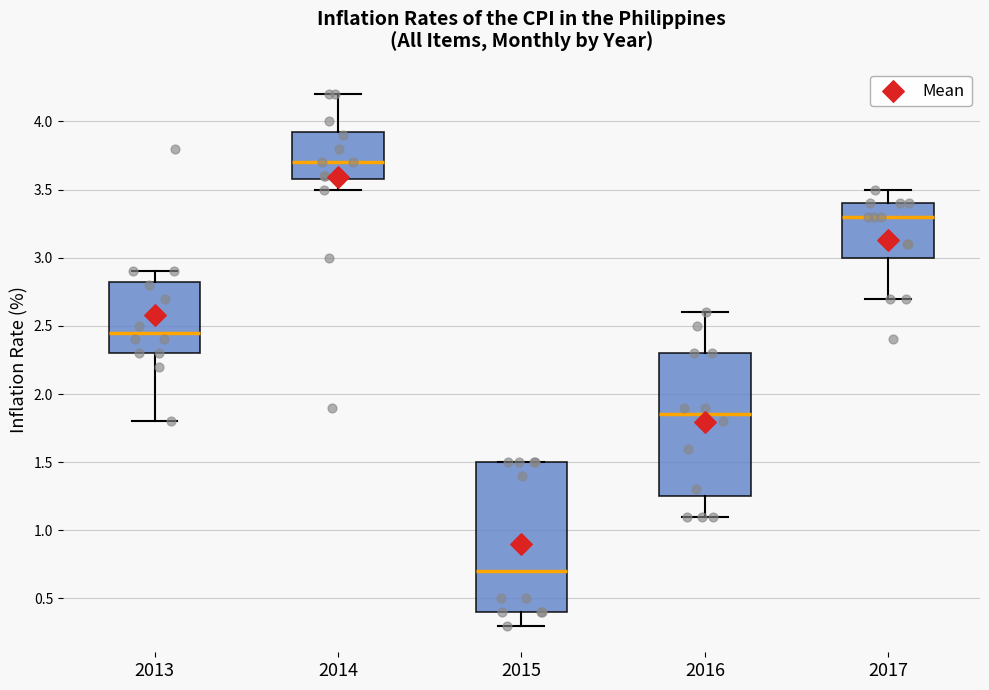

Reading left to right, transcribe this box plot: for each box, give where its median line is, the range the box spans, and where its two whiskers end, as read against the y-axis. The values are not printed on the chart, so give them approximately, as read against the axis.

2013: median 2.45, box 2.30 to 2.85, whiskers 1.80 to 2.90
2014: median 3.70, box 3.60 to 3.95, whiskers 3.50 to 4.20
2015: median 0.70, box 0.40 to 1.50, whiskers 0.30 to 1.50
2016: median 1.85, box 1.25 to 2.30, whiskers 1.10 to 2.60
2017: median 3.30, box 3.00 to 3.40, whiskers 2.70 to 3.50